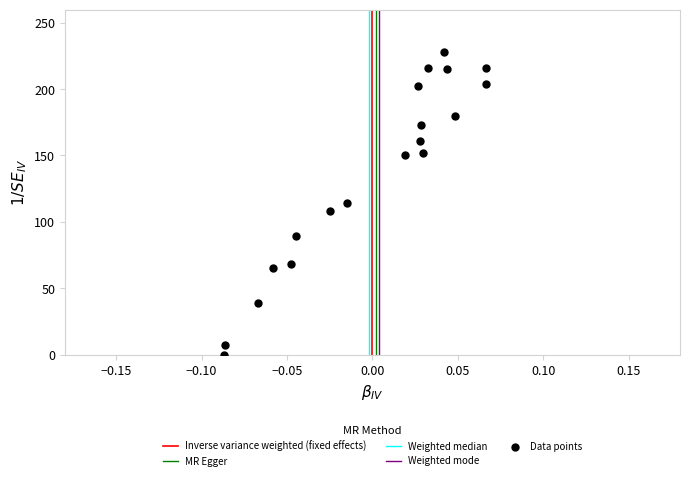

What is the range of Y values (max minus min)?

228